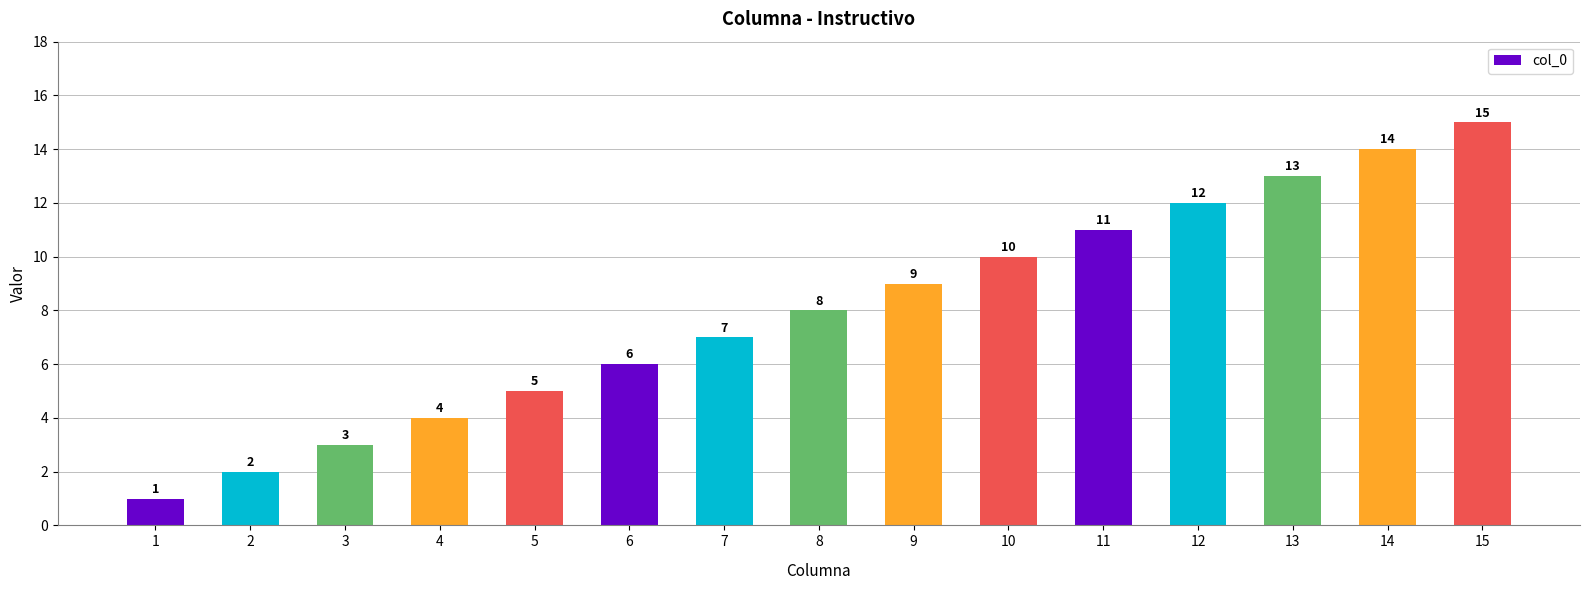

True or false: the data shows 16 at 10.

False